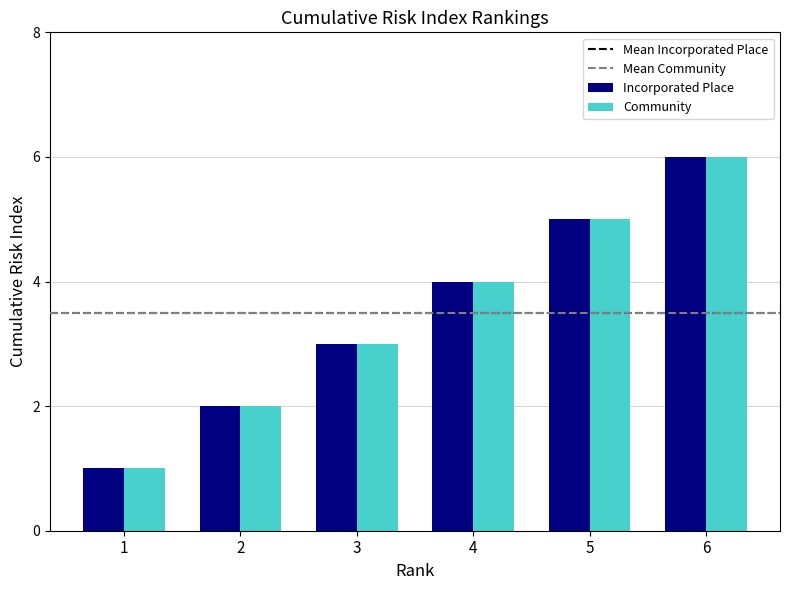

Is the value of Community at 3 greater than the value of Incorporated Place at 4?

No